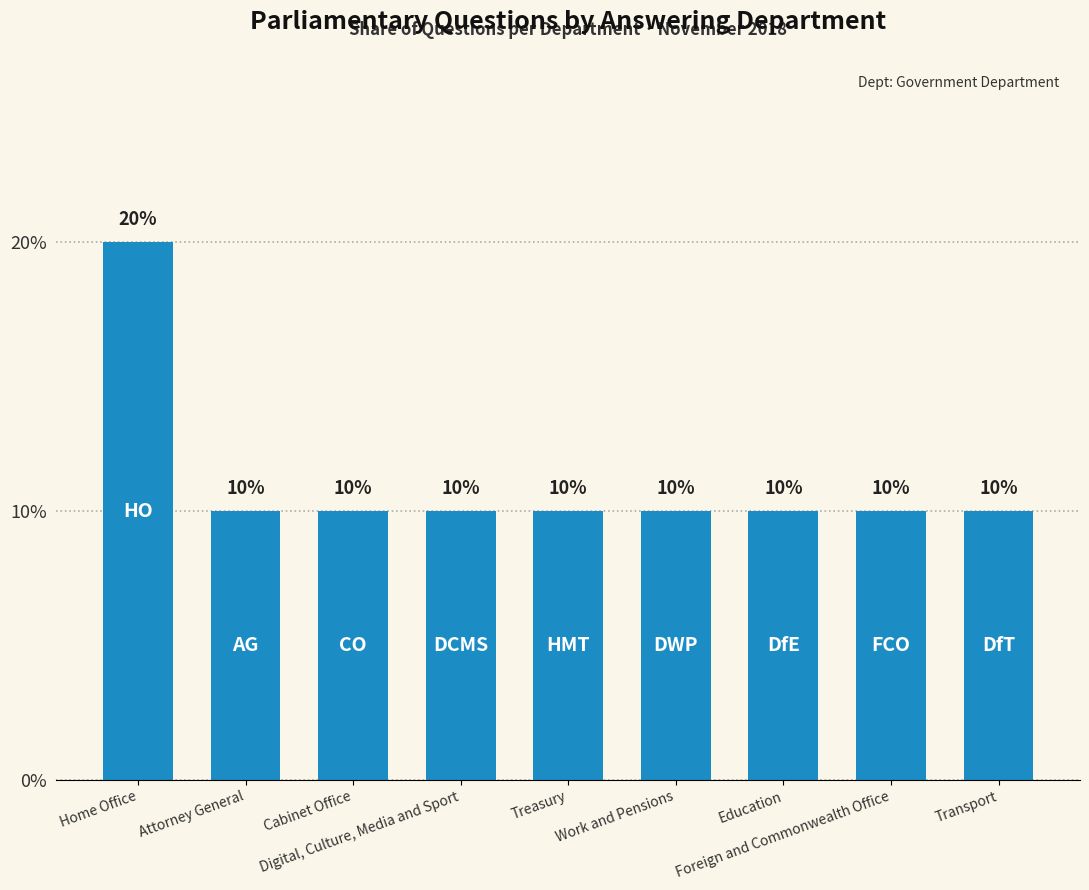

The chart shows a value of 3 at Attorney General. True or false?

False